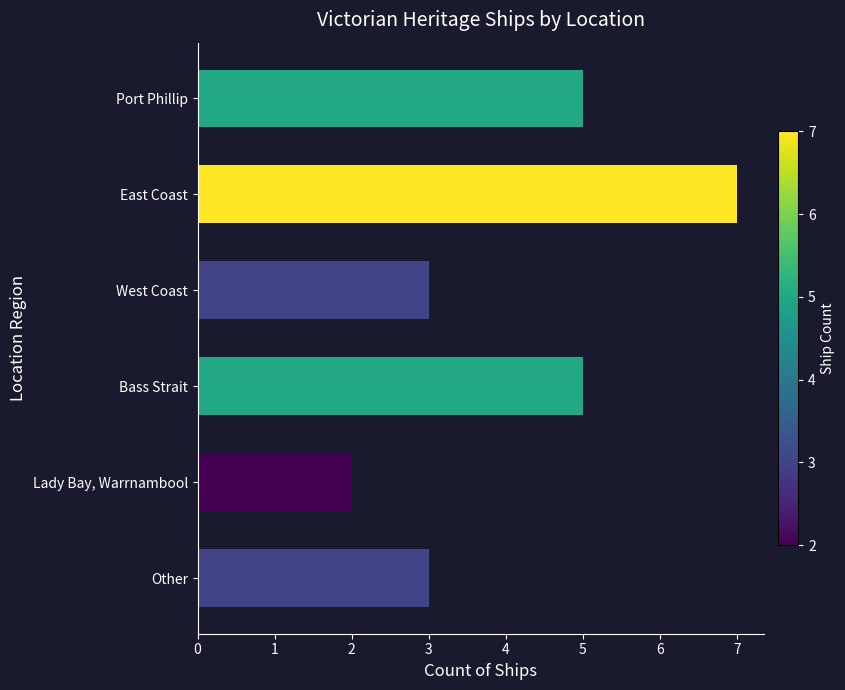

What is the label of the 5th bar from the top?

Lady Bay, Warrnambool